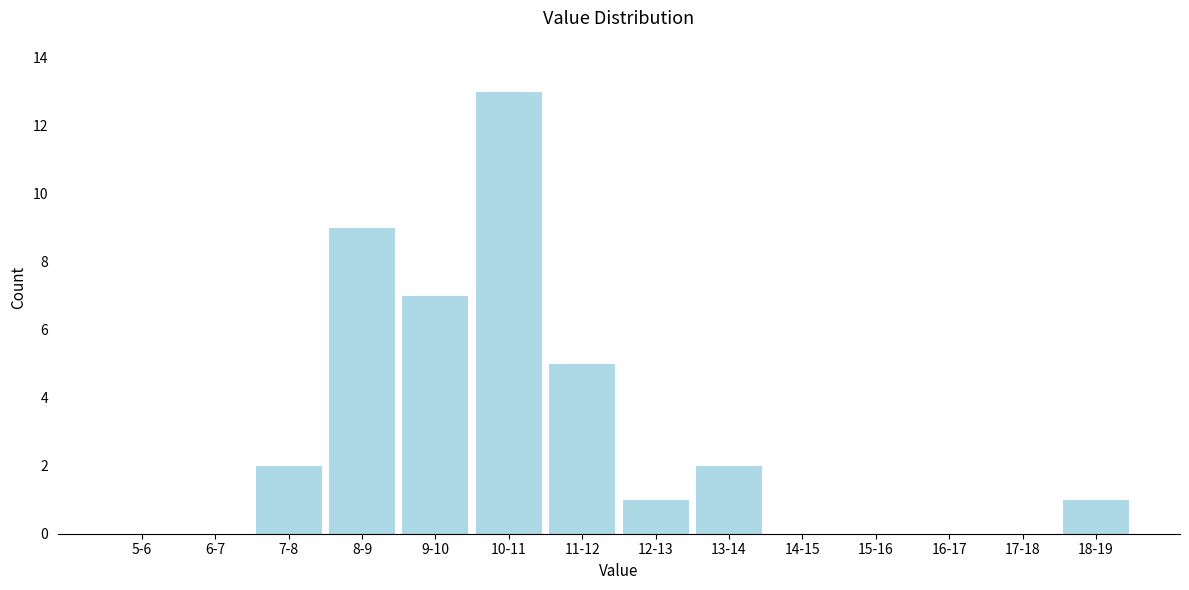

Reading left to right, list all the values displayed in this chart.

5-6=0	6-7=0	7-8=2	8-9=9	9-10=7	10-11=13	11-12=5	12-13=1	13-14=2	14-15=0	15-16=0	16-17=0	17-18=0	18-19=1